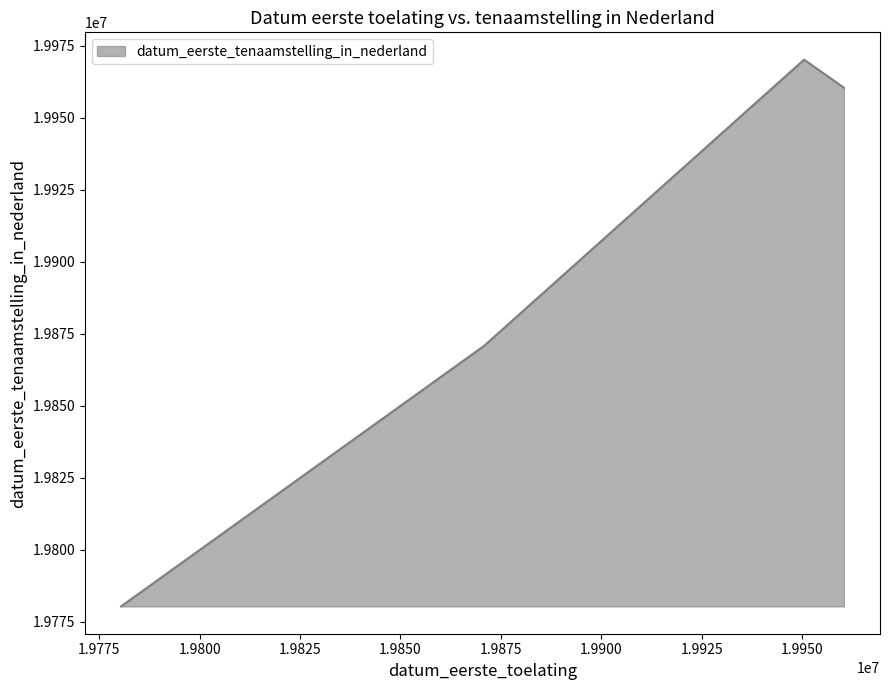

Does the chart have visible grid lines?

No